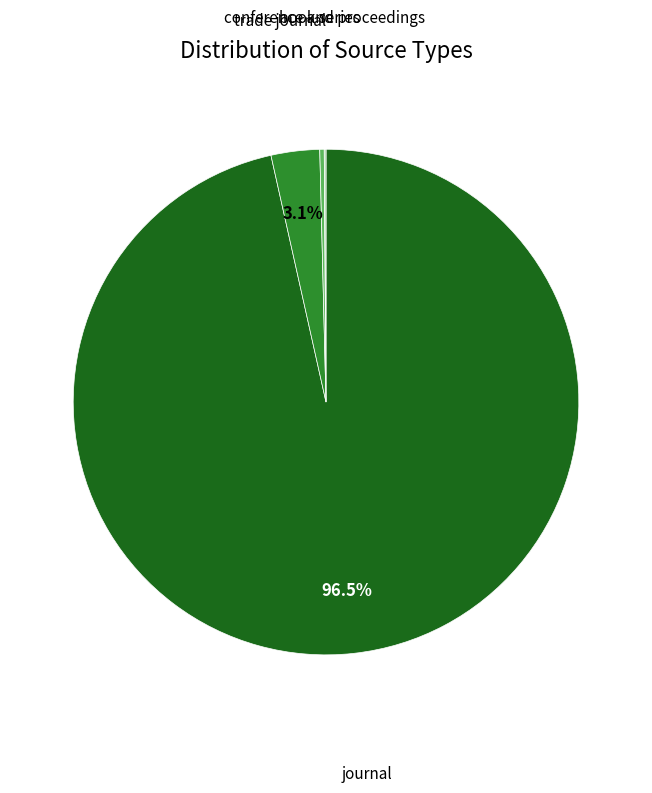

Is there a majority slice in this chart?

Yes